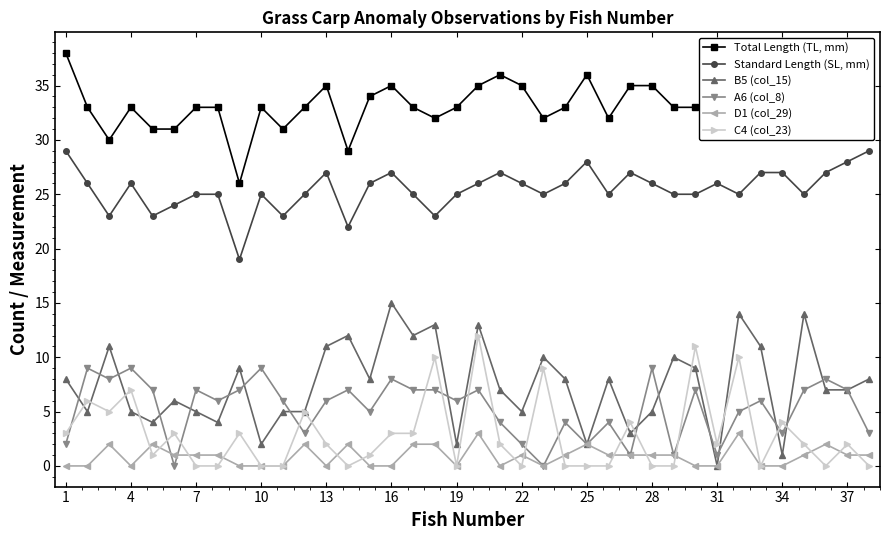

Which series has the widest spread of values?

B5 (col_15)